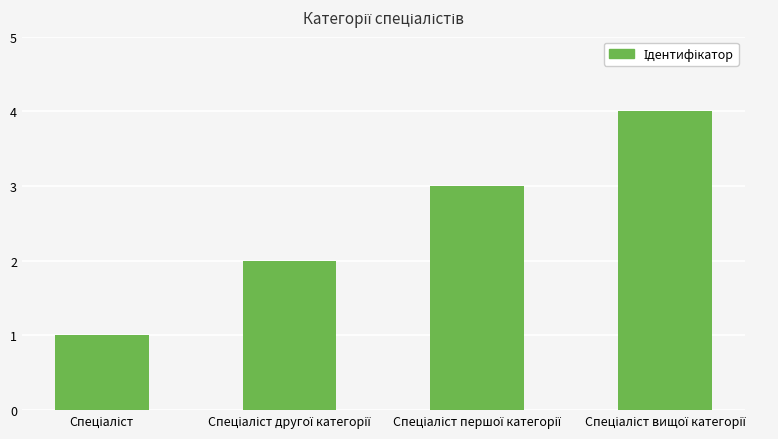

What is the difference between the maximum and minimum values?

3